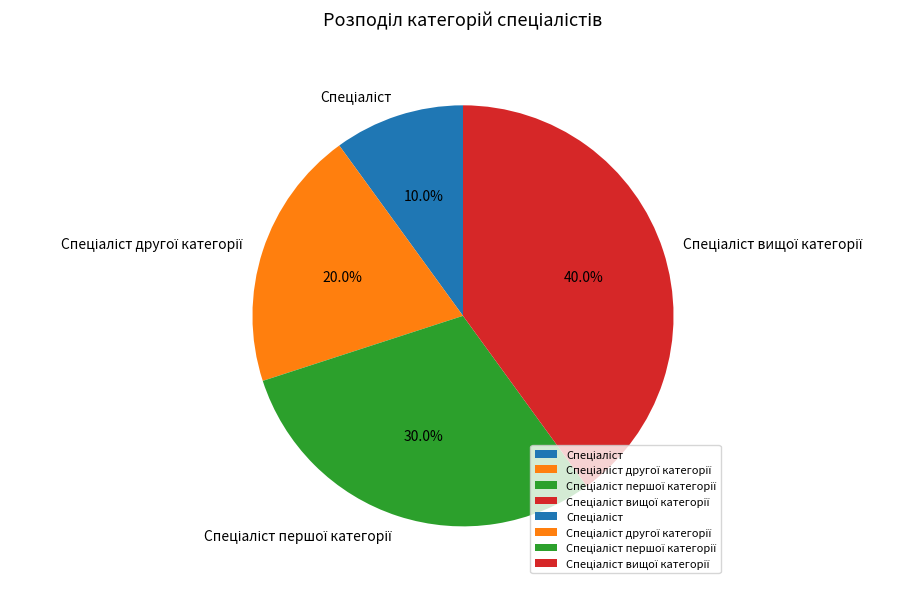

Is there a majority slice in this chart?

No